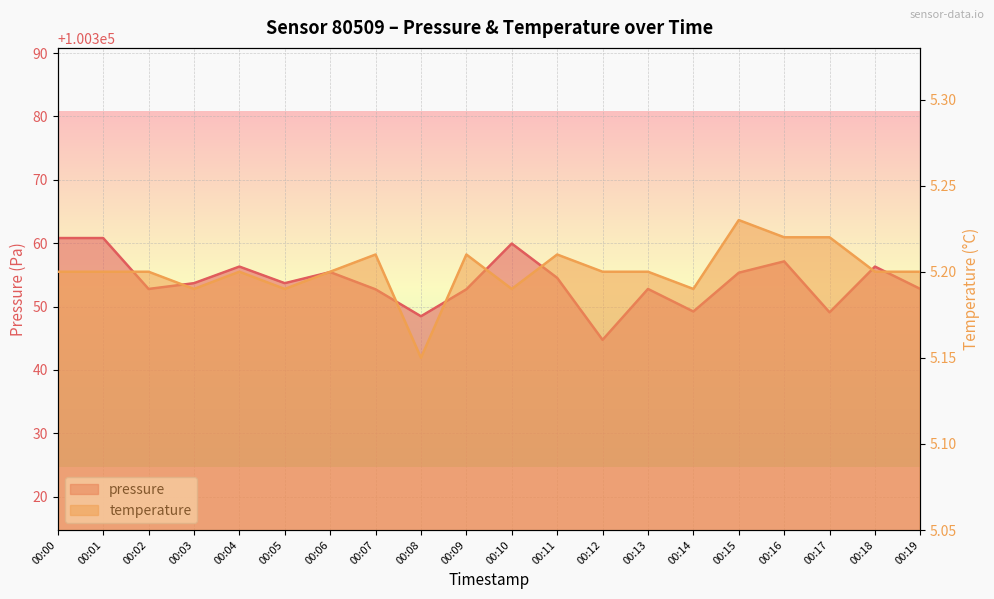

The value of pressure at 00:05 is 169891.2. True or false?

False